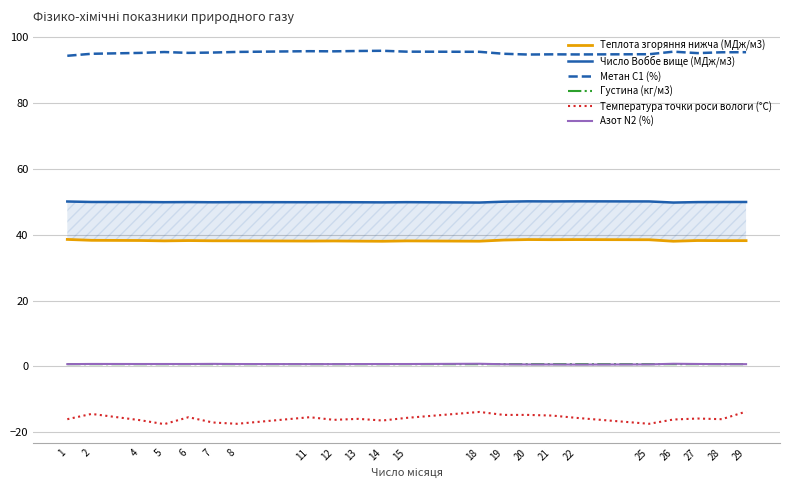

What is the sum of all Азот N2 (%) values?

16.0